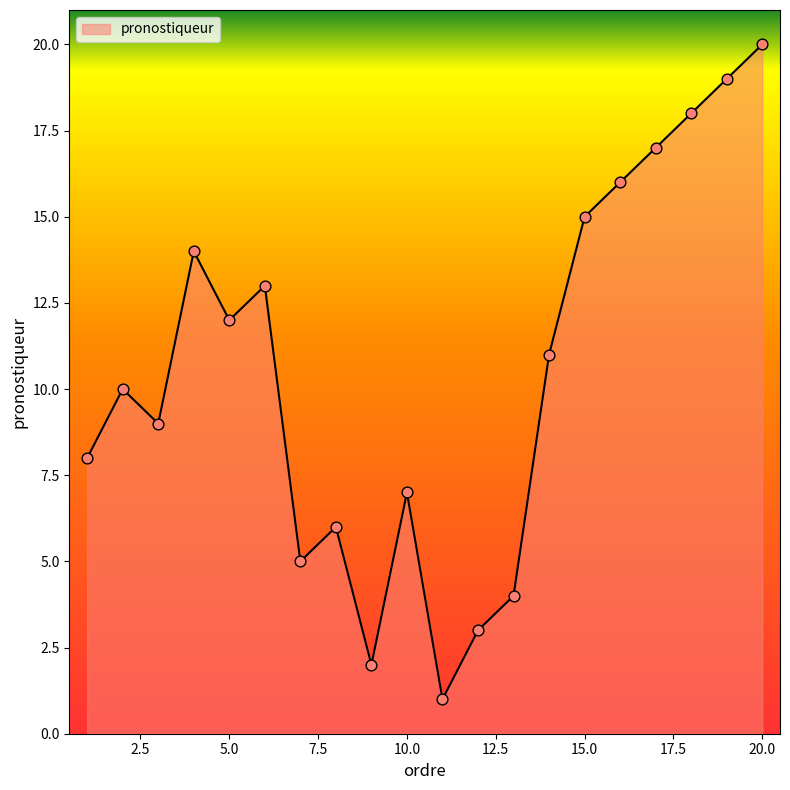

Is this an area chart (filled region under the line)?

Yes